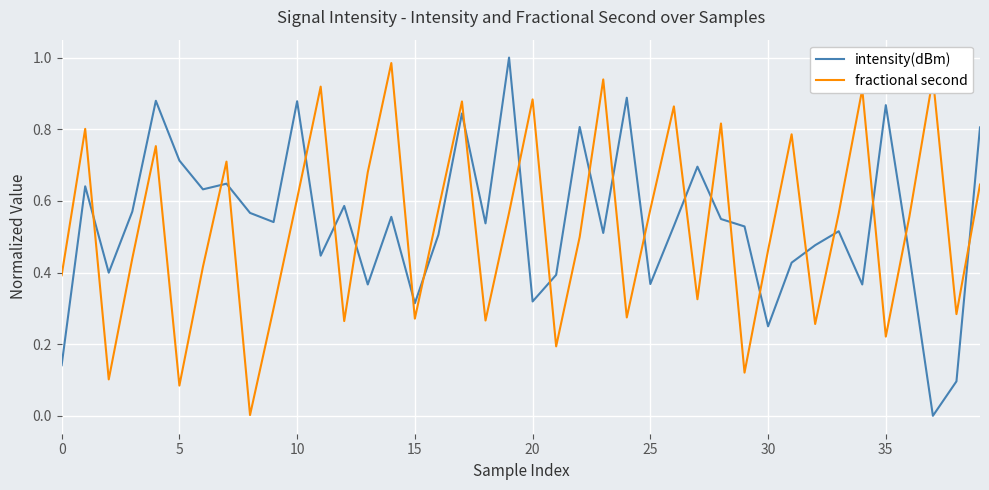

How many times do fractional second and intensity(dBm) cross each other?

23